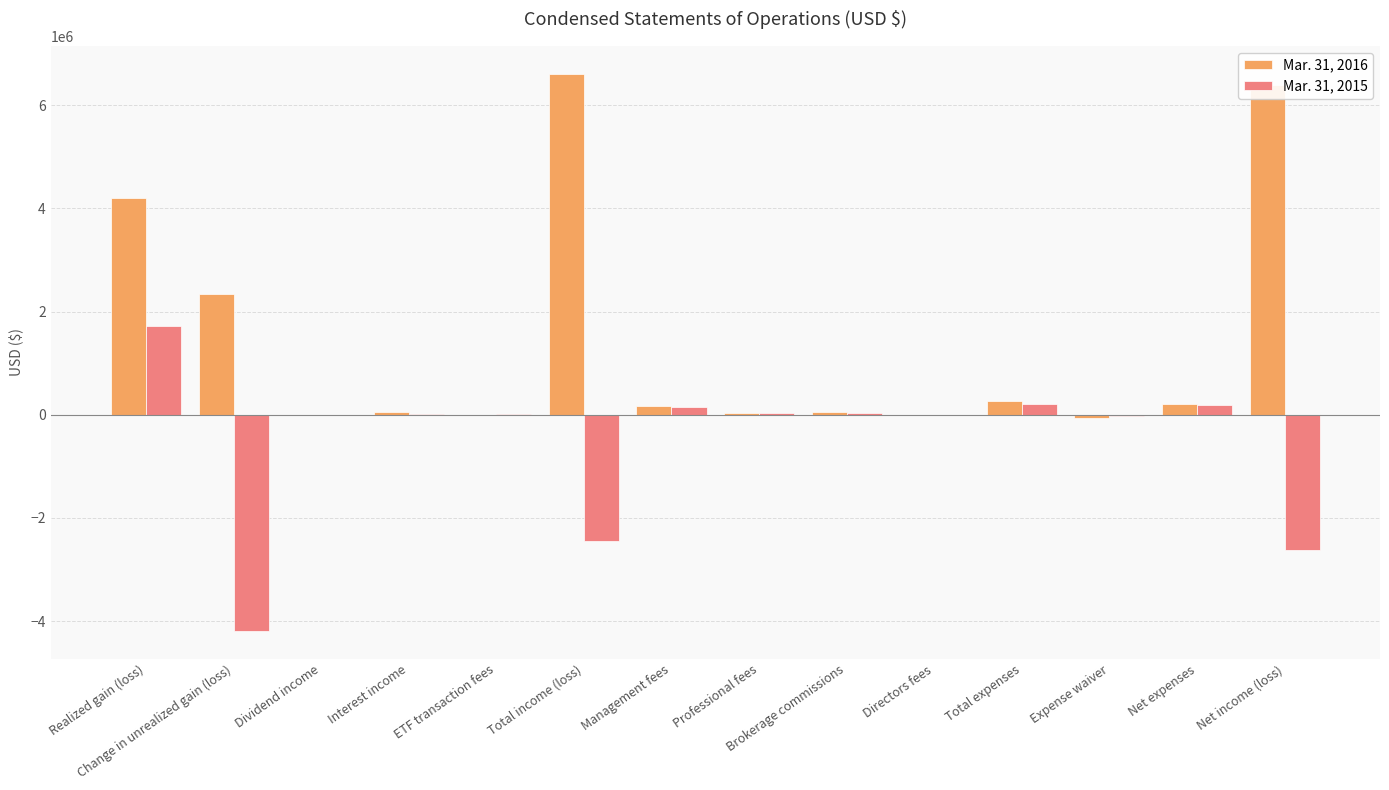

The value of Mar. 31, 2015 at Total income (loss) is -3556735. True or false?

False